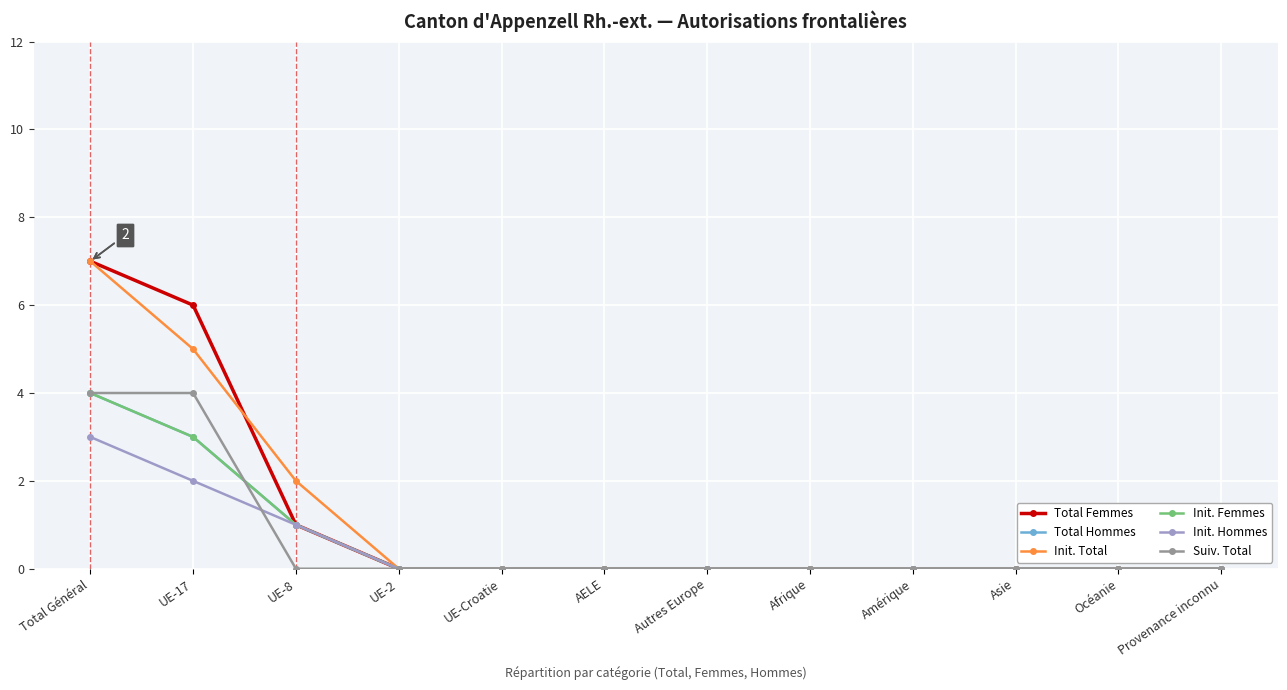

Does the chart display data point markers on the line(s)?

Yes